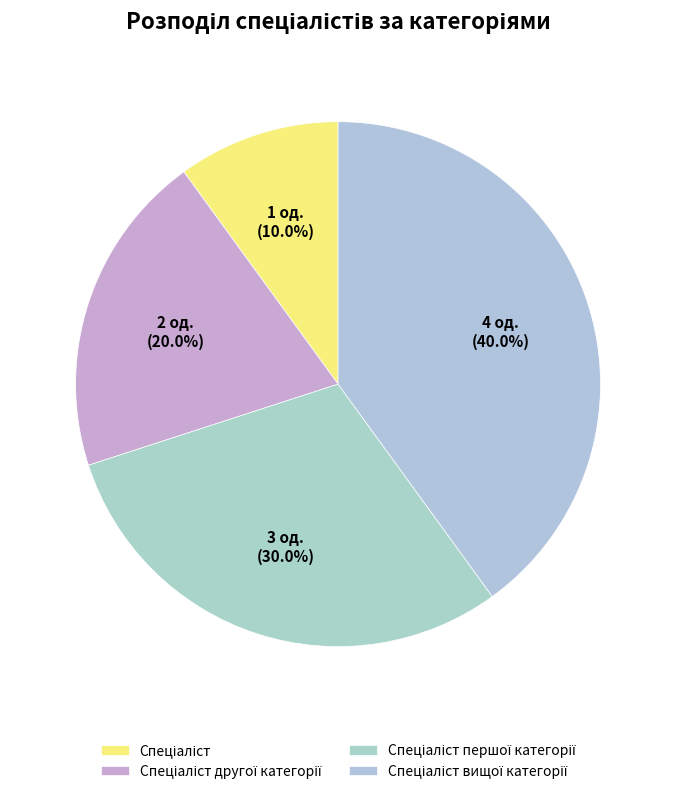

How many segments does this pie chart have?

4